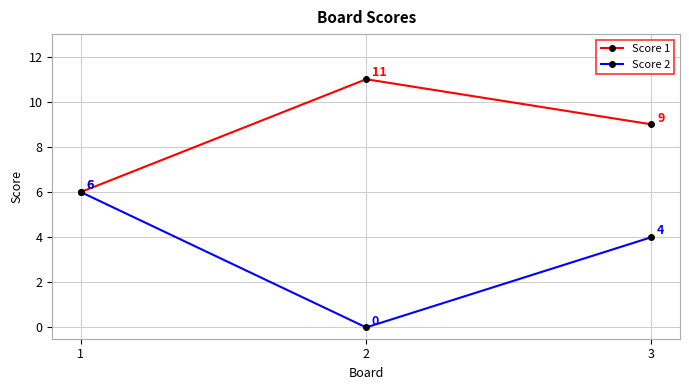

Does the chart have visible grid lines?

Yes